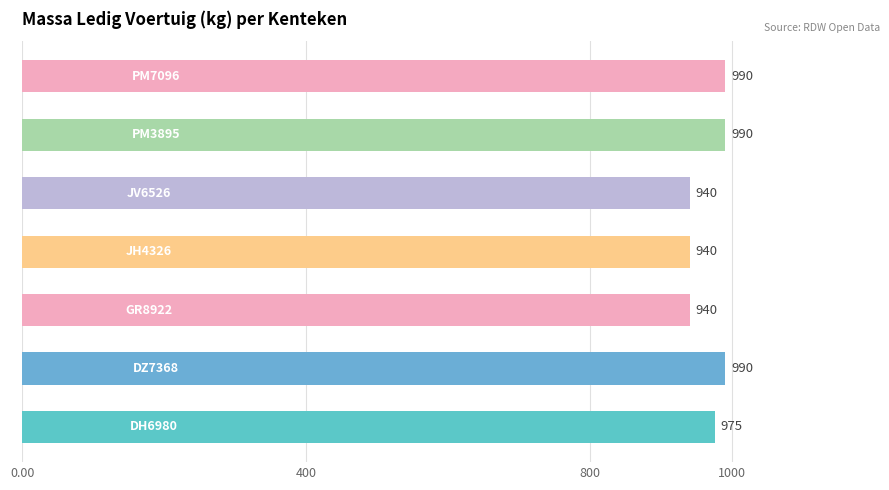

What is the sum of all values?

6765